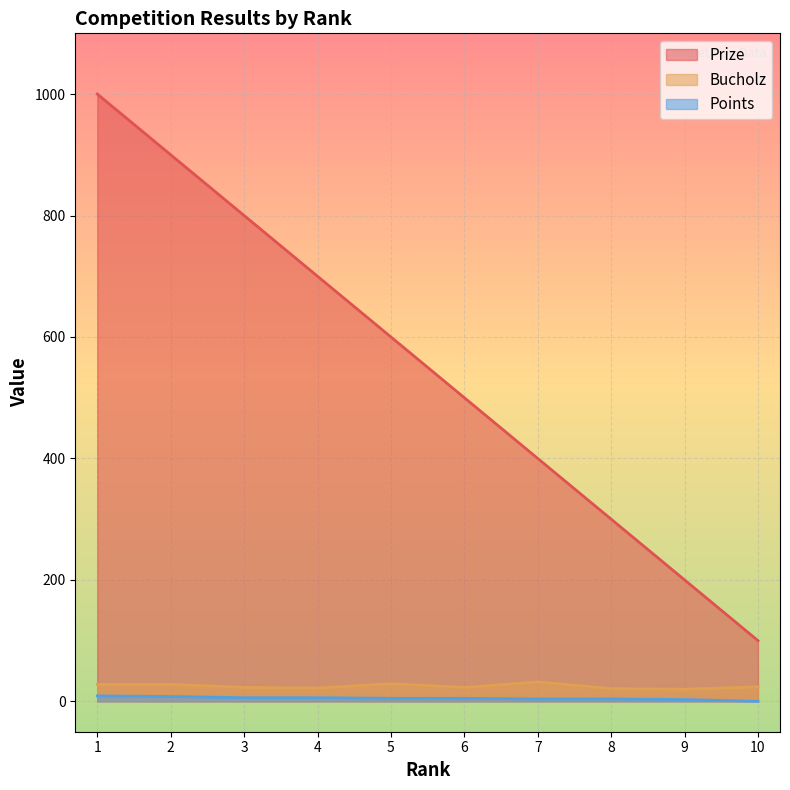

Rank the categories by Bucholz value from lowest to highest.

9, 8, 4, 3, 6, 10, 1, 2, 5, 7